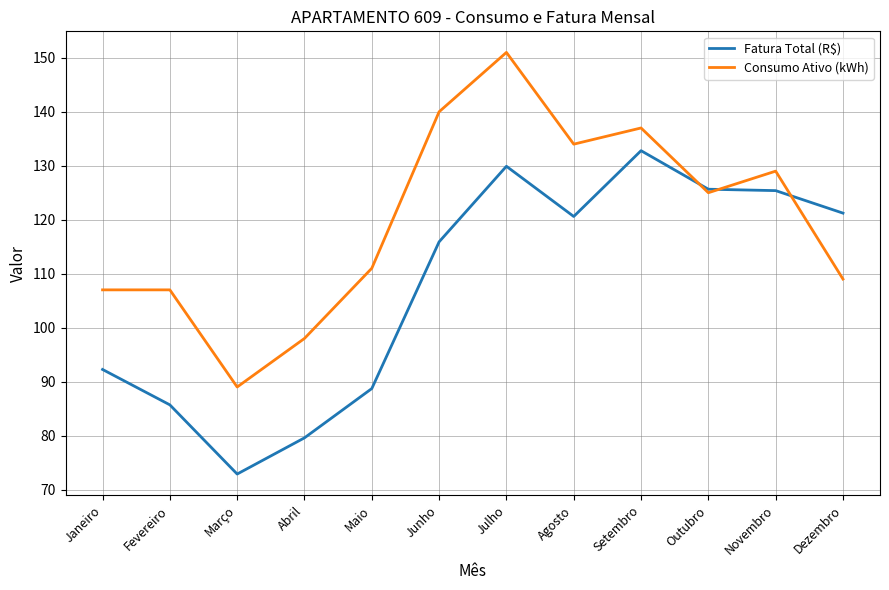

Which series changed the most between Setembro and Novembro?

Consumo Ativo (kWh)